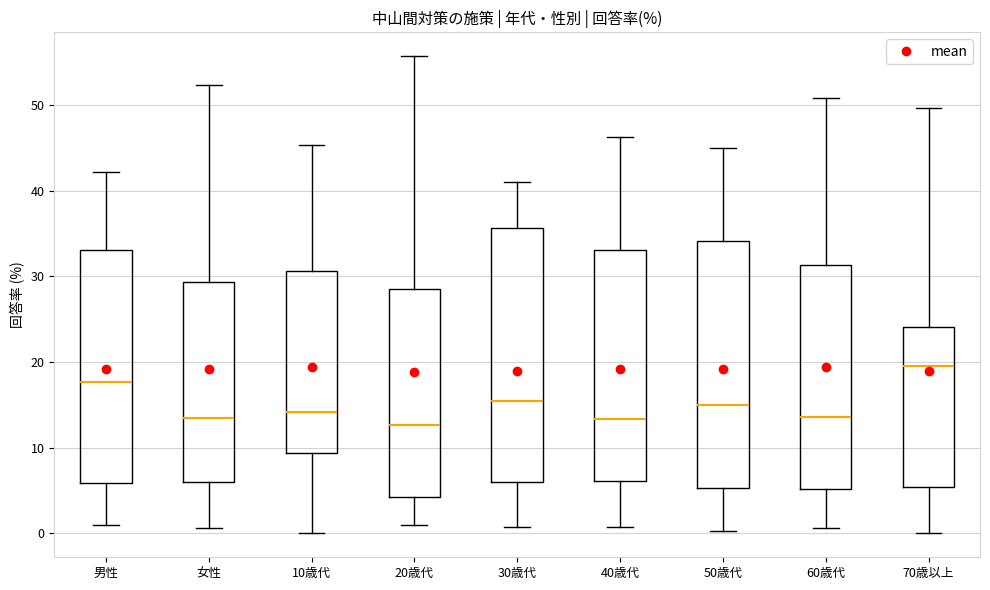

Which box has the highest median line?

70歳以上